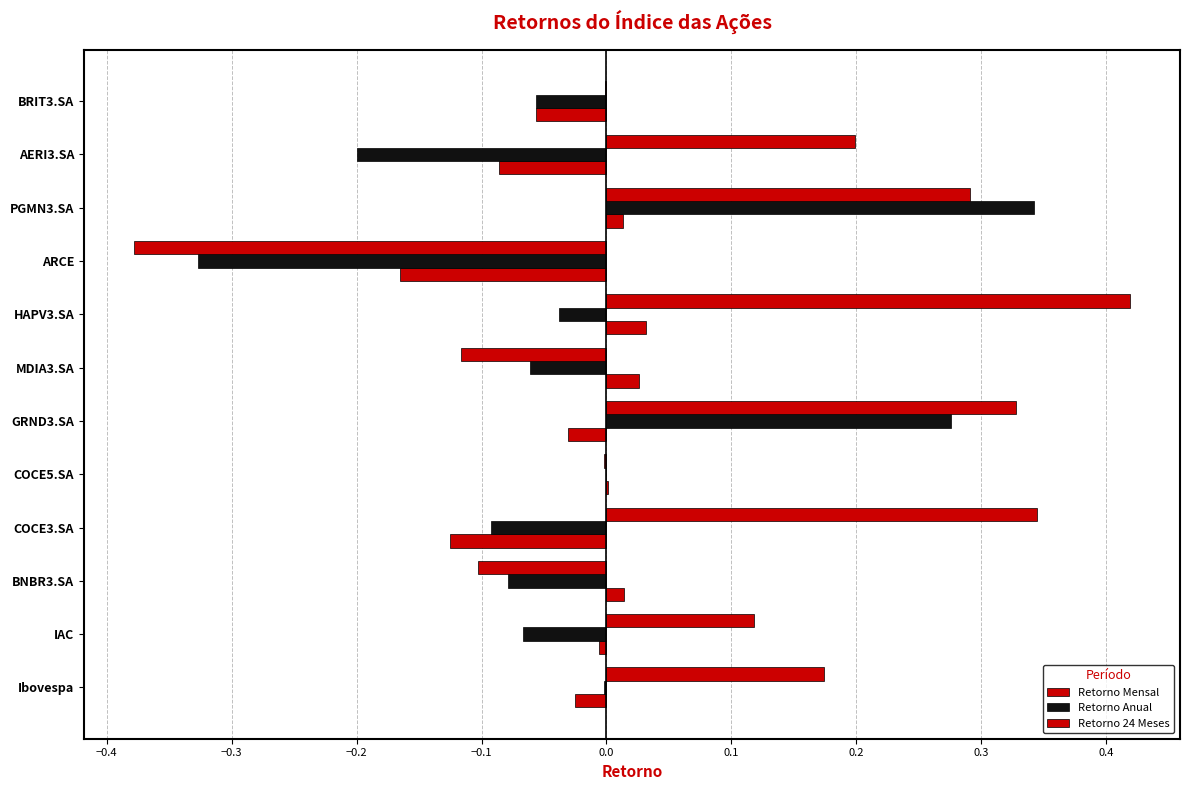

Reading right to left, what are all the values shown in this chart?

Retorno Mensal: -0.1	-0.1	0.0	-0.2	0.0	0.0	-0.0	0.0	-0.1	0.0	-0.0	-0.0
Retorno Anual: -0.1	-0.2	0.3	-0.3	-0.0	-0.1	0.3	-0.0	-0.1	-0.1	-0.1	-0.0
Retorno 24 Meses: -0.0	0.2	0.3	-0.4	0.4	-0.1	0.3	-0.0	0.3	-0.1	0.1	0.2